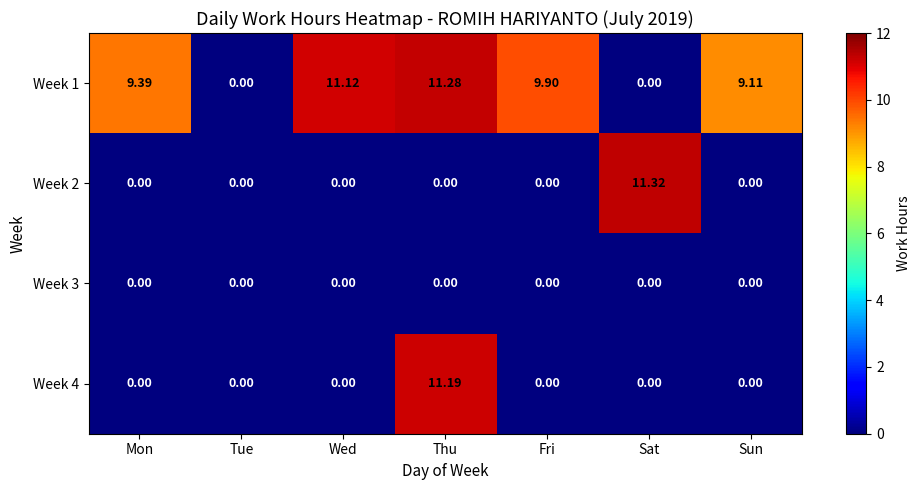

Is the value of Week 2 at Sat greater than the value of Week 3 at Tue?

Yes